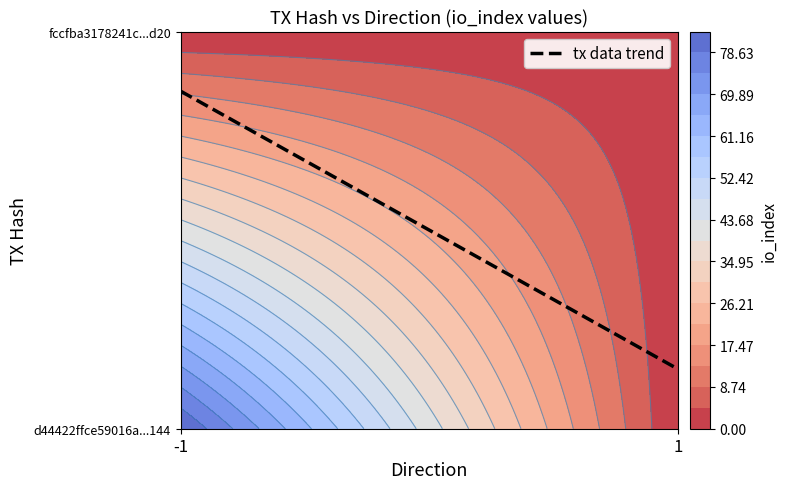

What is the sum of all fccfba3178241ce2602b6c9386b87ccedb00d20 values?

2